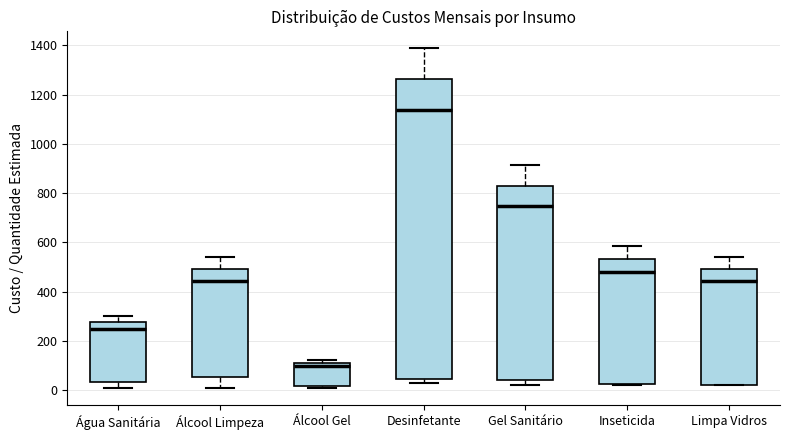

Comparing the boxes themselves (not the whiskers), which one is the tallest?

Desinfetante